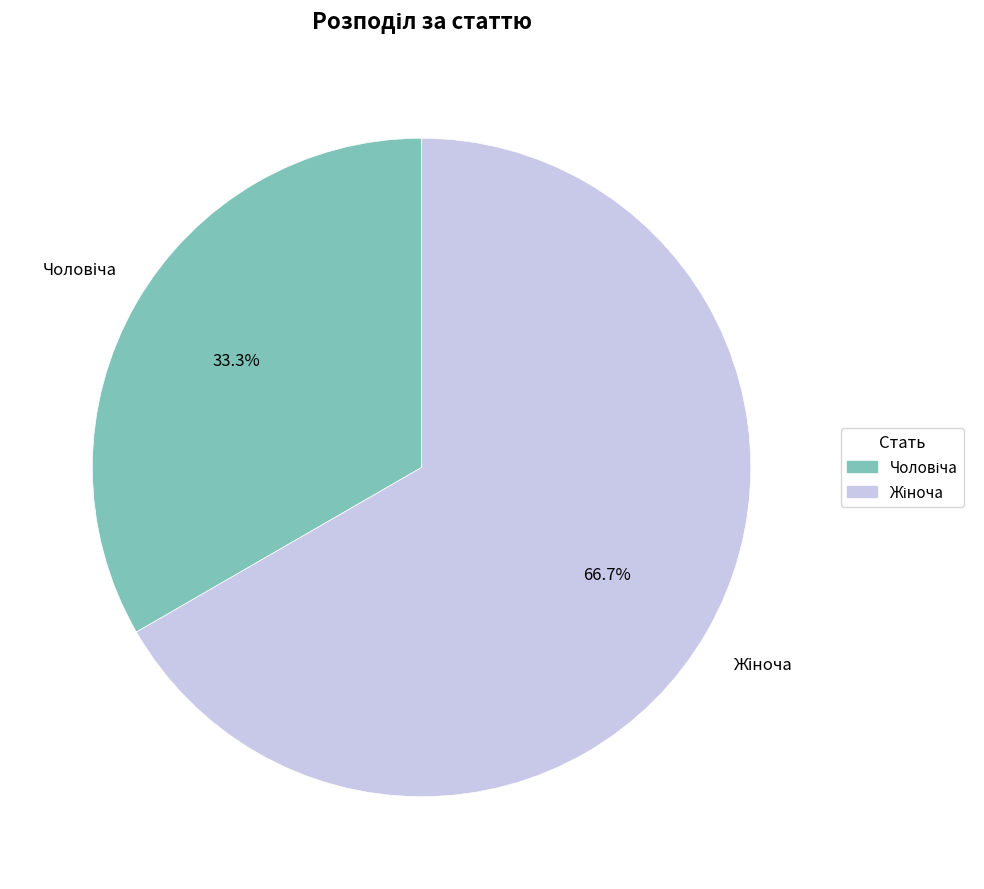

Is there any slice that represents more than half of the pie?

Yes